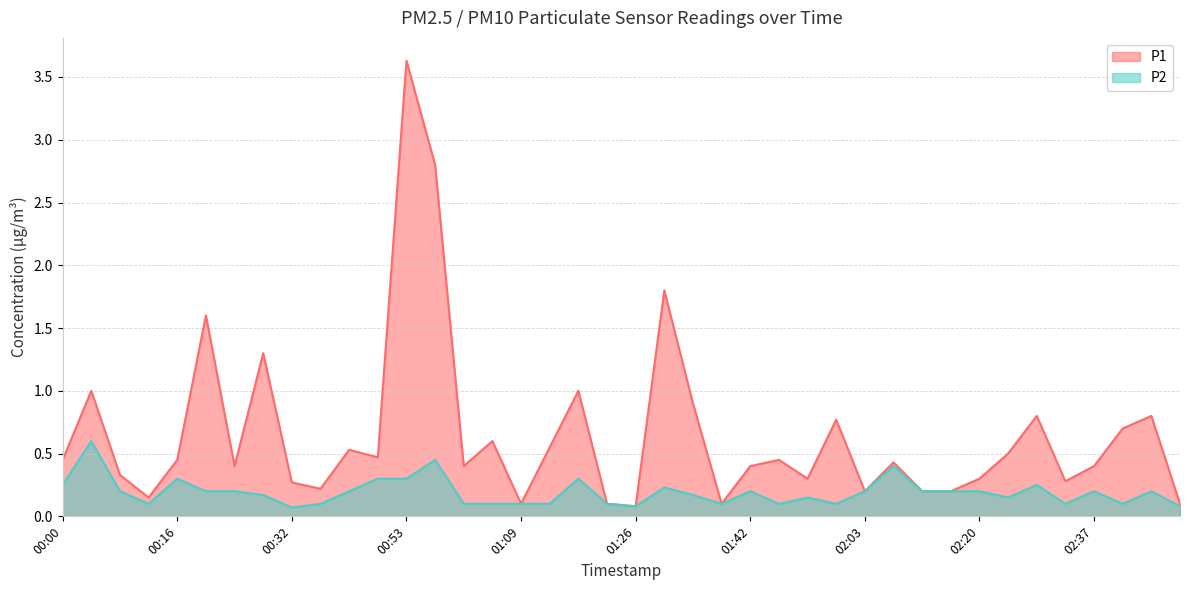

Reading left to right, list all the values displayed in this chart.

P1: 0.5	1.0	0.3	0.1	0.5	1.6	0.4	1.3	0.3	0.2	0.5	0.5	3.6	2.8	0.4	0.6	0.1	0.6	1.0	0.1	0.1	1.8	0.9	0.1	0.4	0.5	0.3	0.8	0.2	0.4	0.2	0.2	0.3	0.5	0.8	0.3	0.4	0.7	0.8	0.1
P2: 0.2	0.6	0.2	0.1	0.3	0.2	0.2	0.2	0.1	0.1	0.2	0.3	0.3	0.5	0.1	0.1	0.1	0.1	0.3	0.1	0.1	0.2	0.2	0.1	0.2	0.1	0.1	0.1	0.2	0.4	0.2	0.2	0.2	0.1	0.2	0.1	0.2	0.1	0.2	0.1